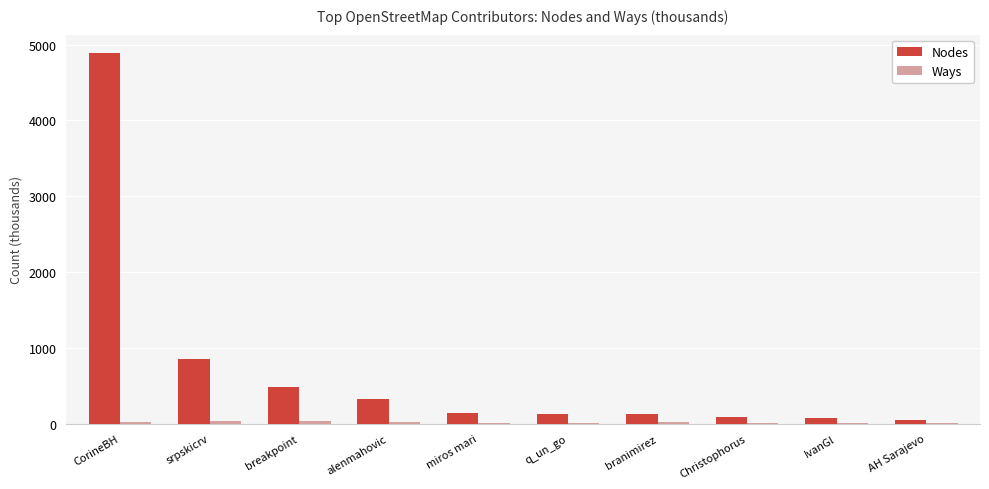

Does the chart contain stacked bars?

No